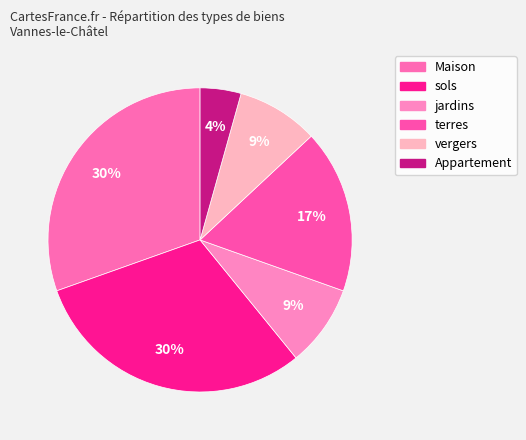

How many segments does this pie chart have?

6